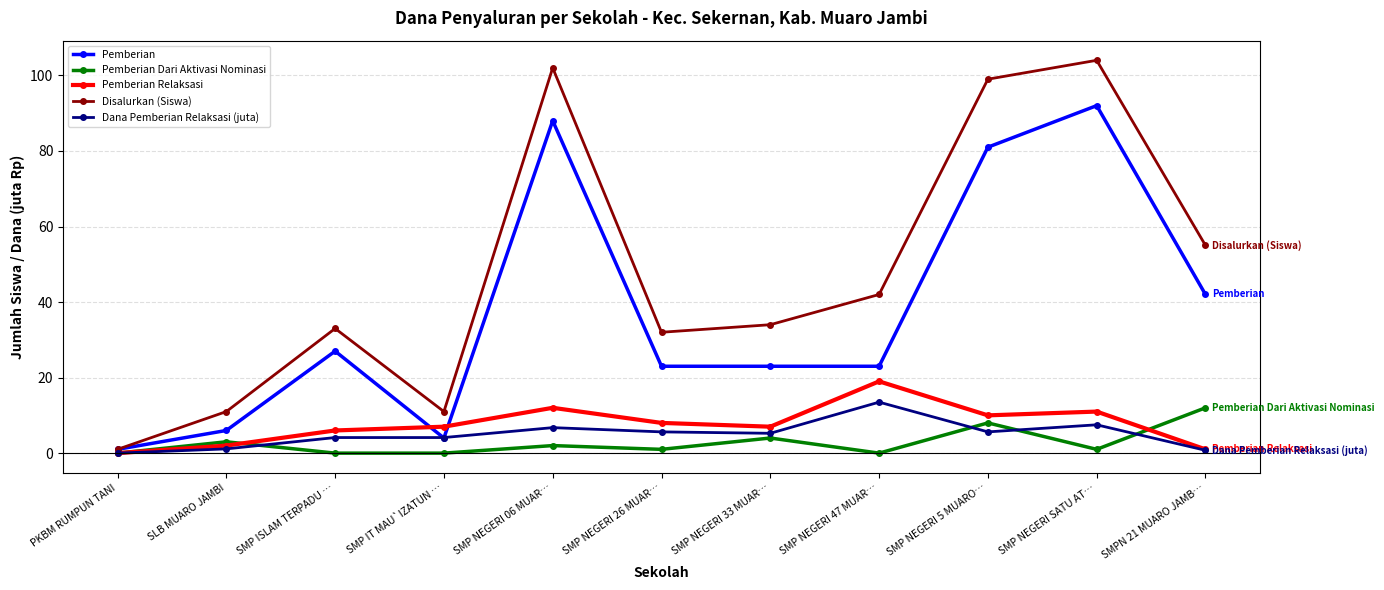

Which series has the largest range (max minus min)?

Disalurkan (Siswa)